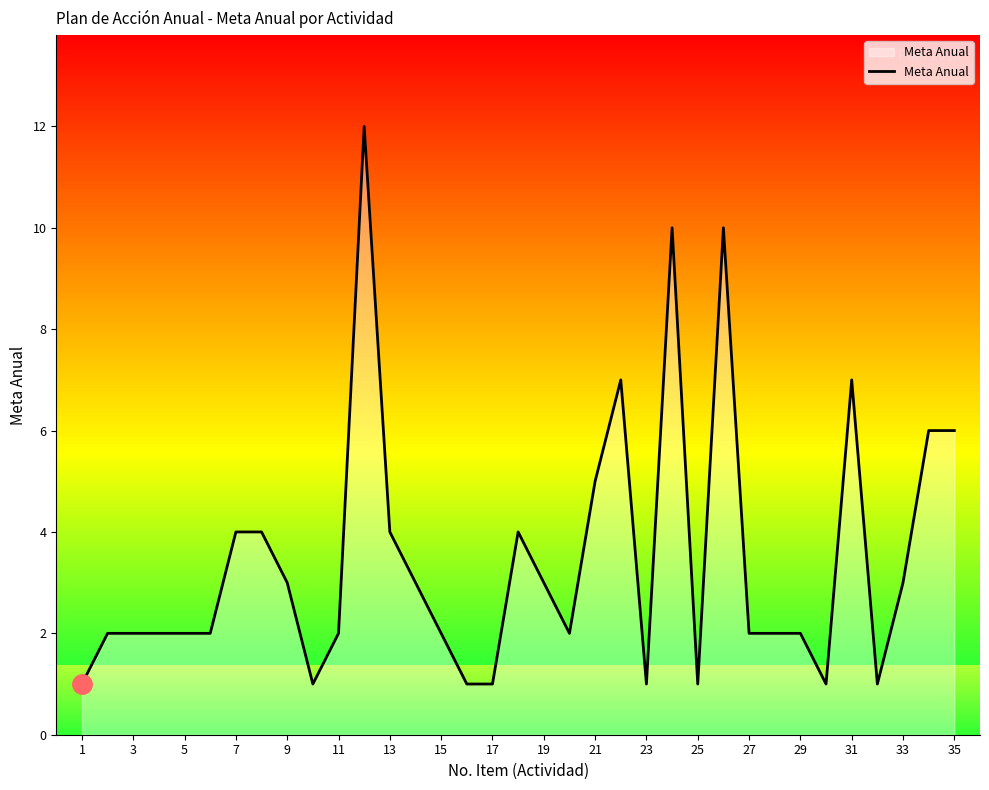

What is the maximum value for Meta Anual?

12